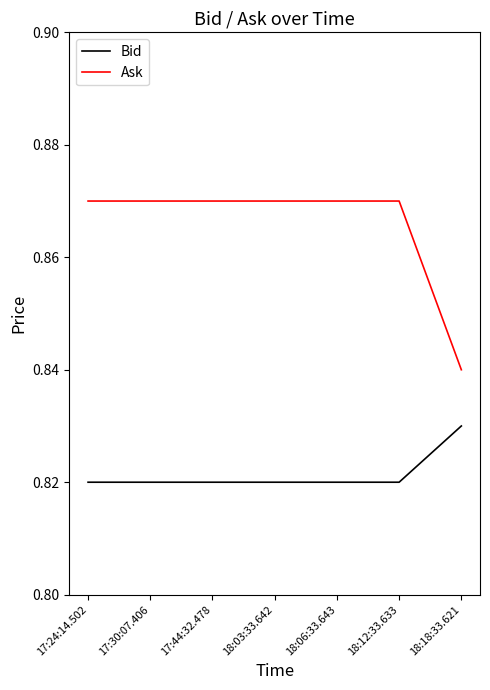

At which label does Bid reach its peak?

18:18:33.621